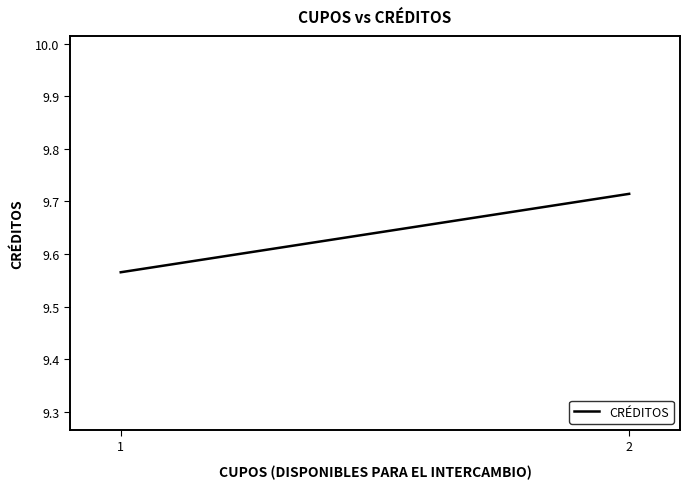

What is the change in value from 1 to 2?

+0.1